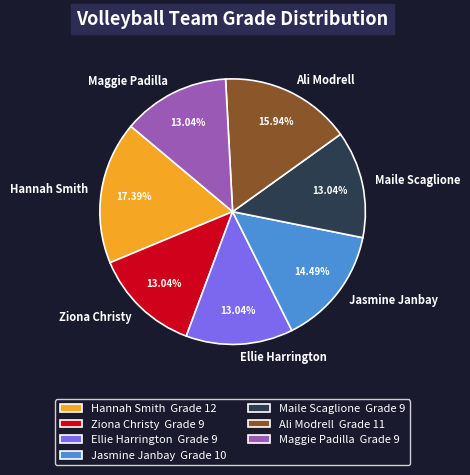

Is there a majority slice in this chart?

No